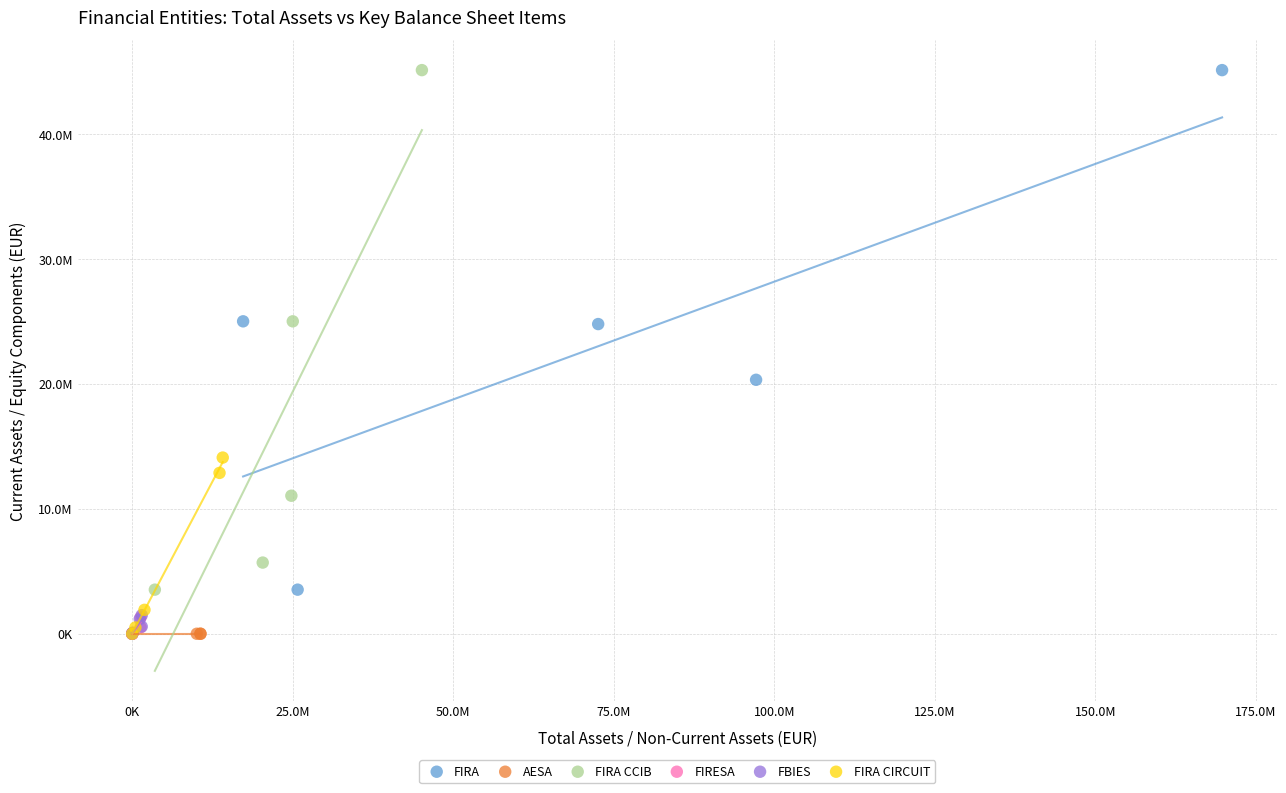

What are all the series names shown in the legend?

FIRA, AESA, FIRA CCIB, FIRESA, FBIES, FIRA CIRCUIT